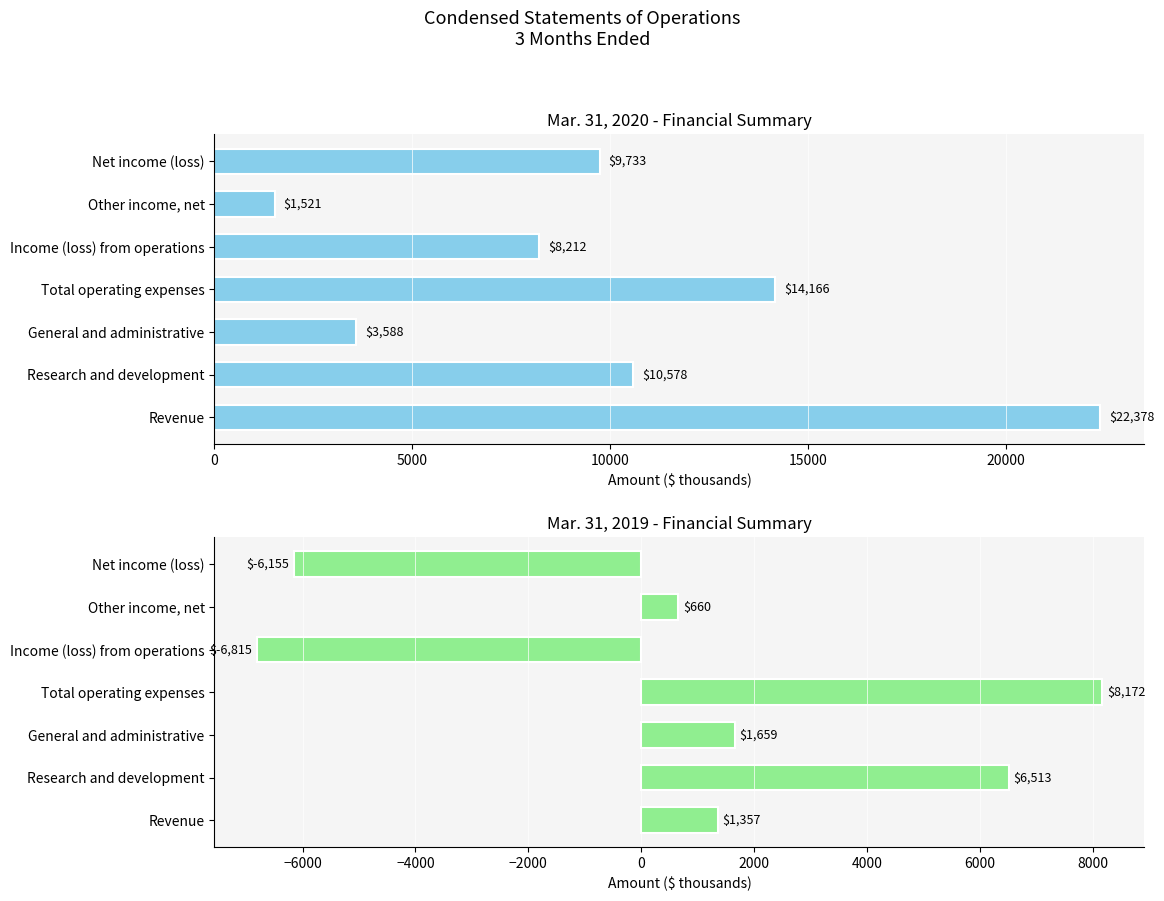

Rank the series by their maximum value, from highest to lowest.

Mar. 31, 2020, Mar. 31, 2019